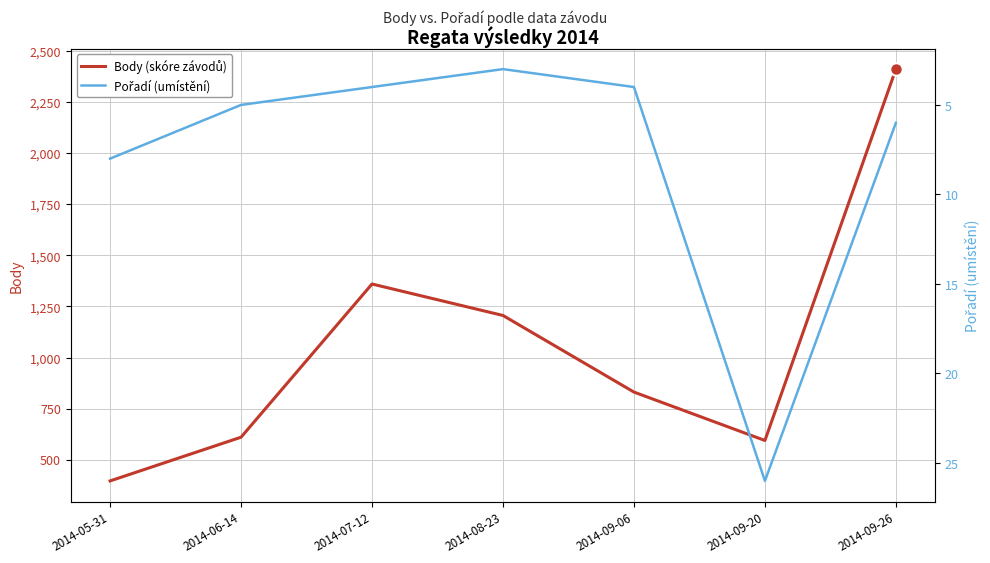

True or false: Pořadí (umístění) has more than 2 interior local peaks.

False